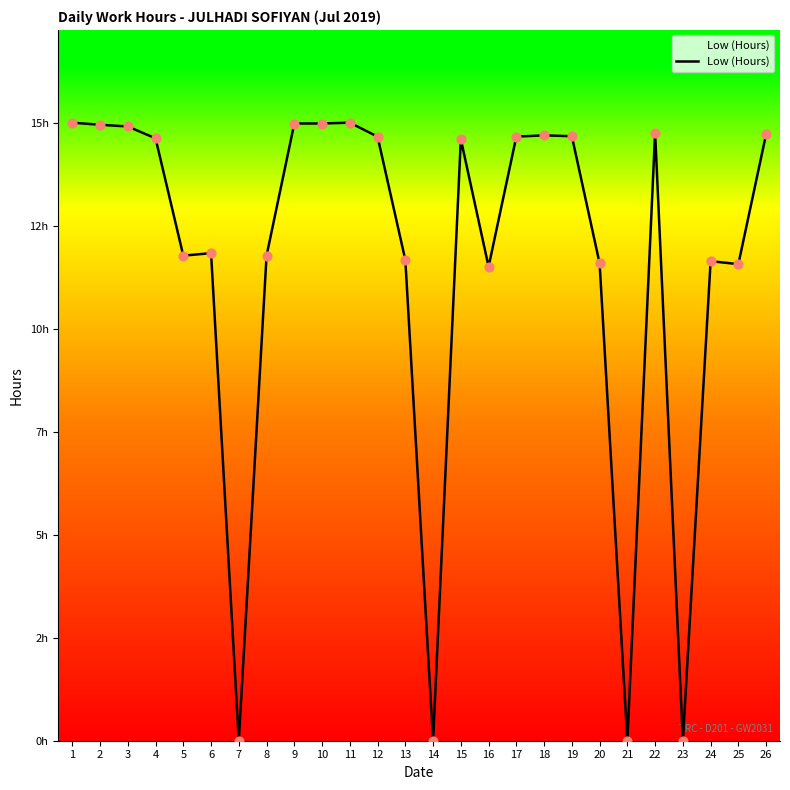

What is the ratio of the value at 15 to the value at 2?

1.0